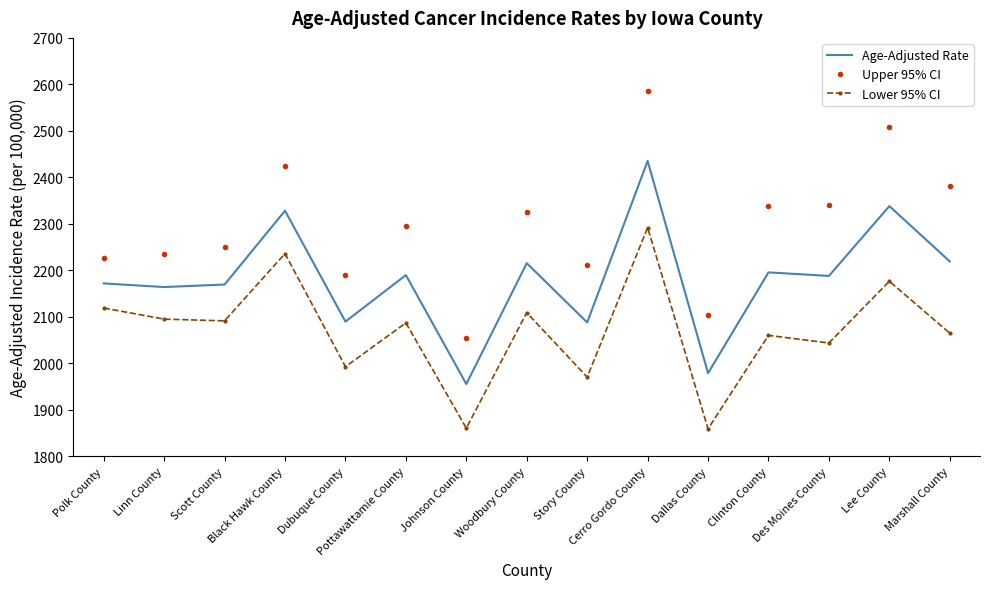

Rank the series by their average value, from highest to lowest.

Upper 95% CI, Age-Adjusted Rate, Lower 95% CI